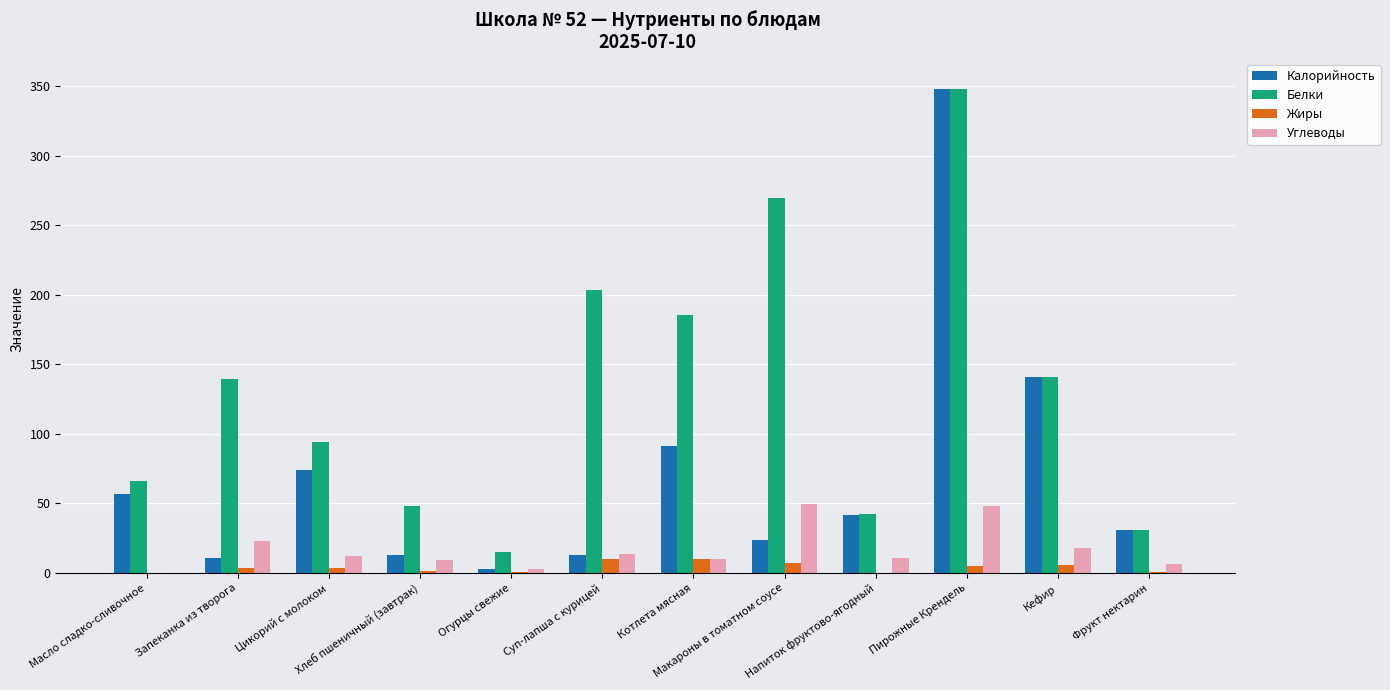

Between Хлеб пшеничный (завтрак) and Пирожные Крендель, which series saw the biggest shift?

Калорийность